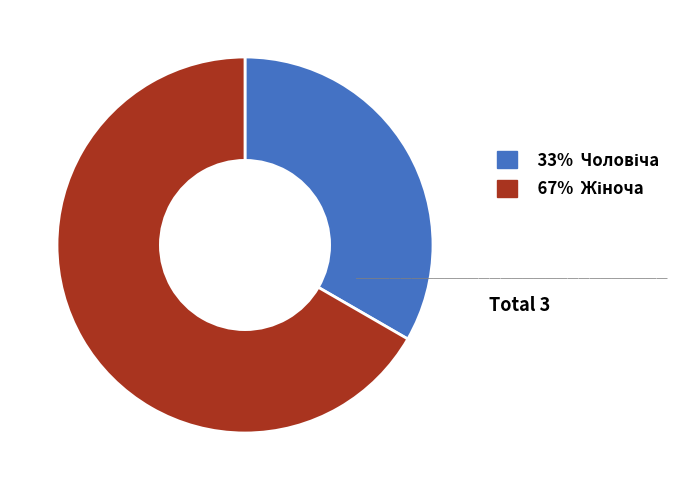

Does any single category account for the majority?

Yes